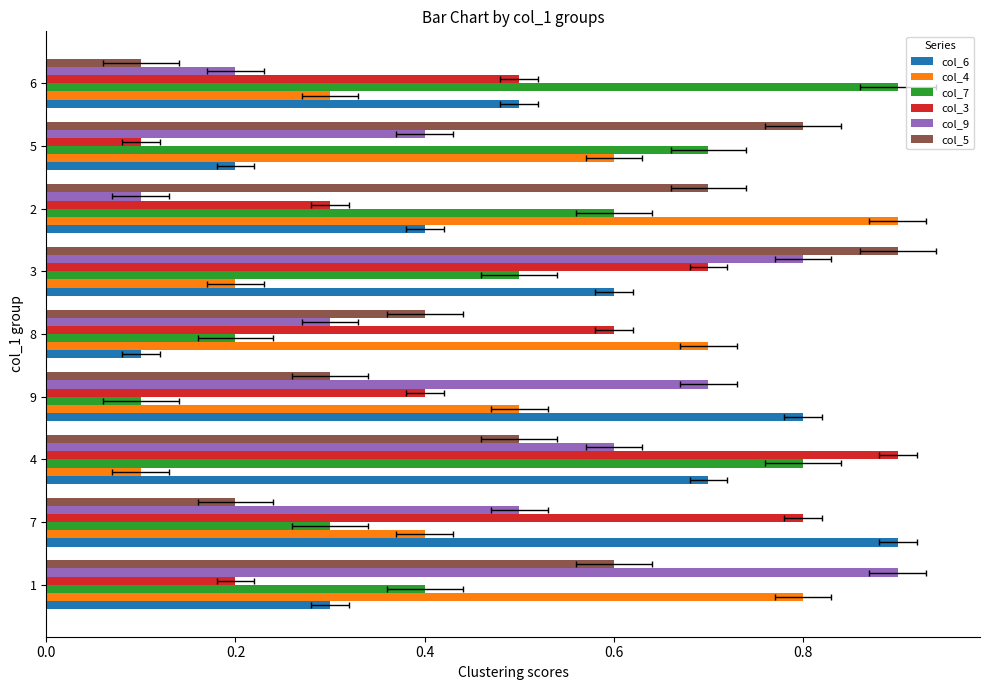

Which series has the widest spread of values?

col_6